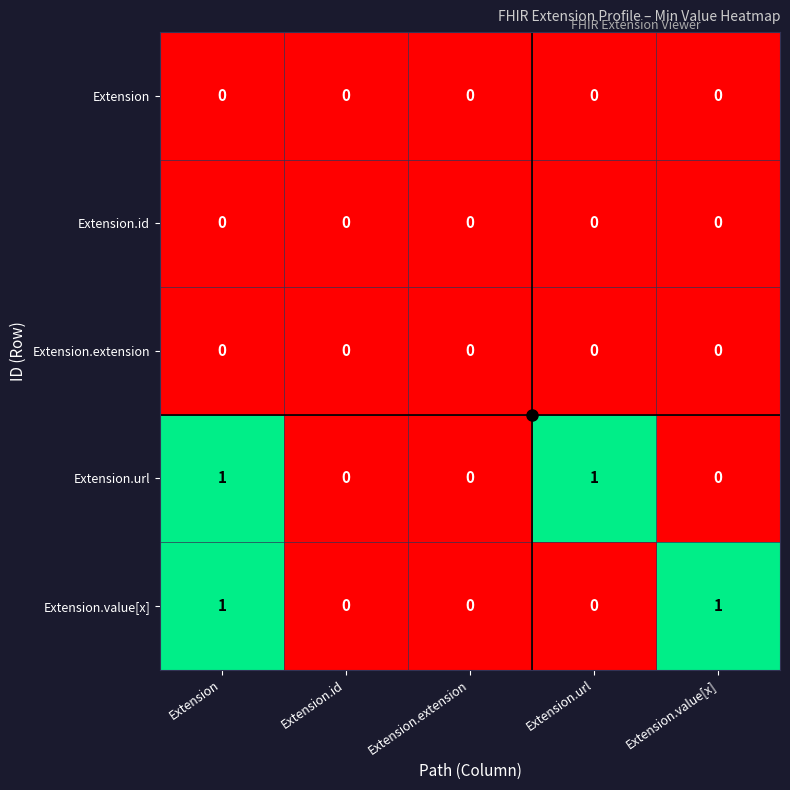

Between Extension and Extension.value[x], which series saw the biggest shift?

Extension.url